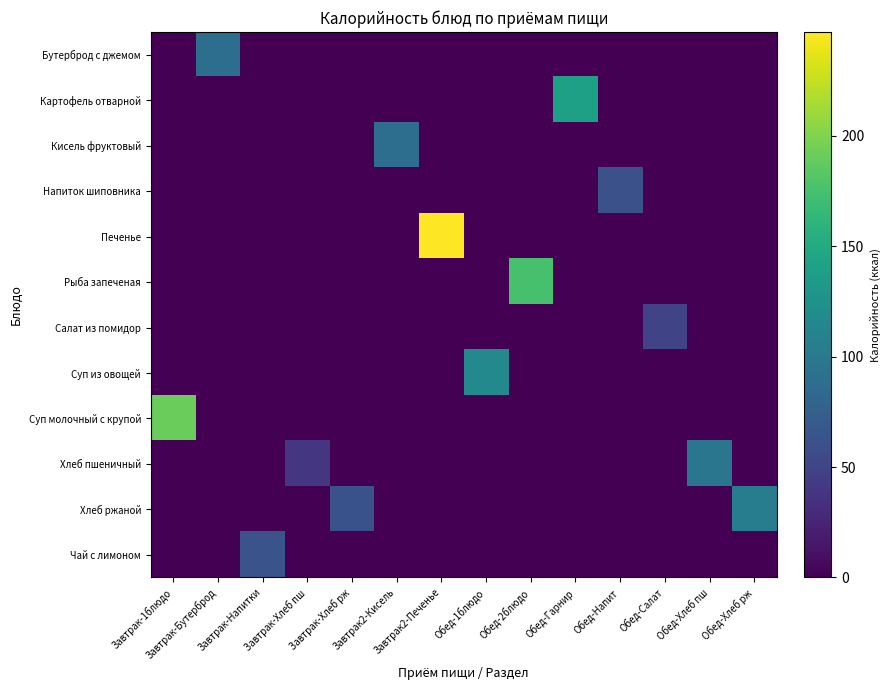

List the series in order of their peak value, lowest first.

Салат из помидор, Напиток шиповника, Чай с лимоном, Бутерброд с джемом, Кисель фруктовый, Хлеб пшеничный, Хлеб ржаной, Суп из овощей, Картофель отварной, Рыба запеченая, Суп молочный с крупой, Печенье